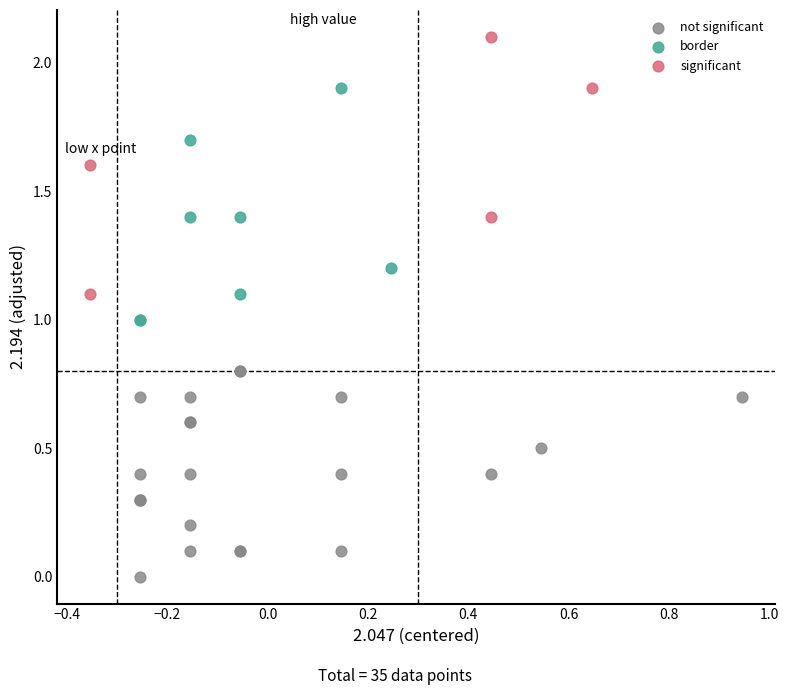

What are all the series names shown in the legend?

not significant, border, significant